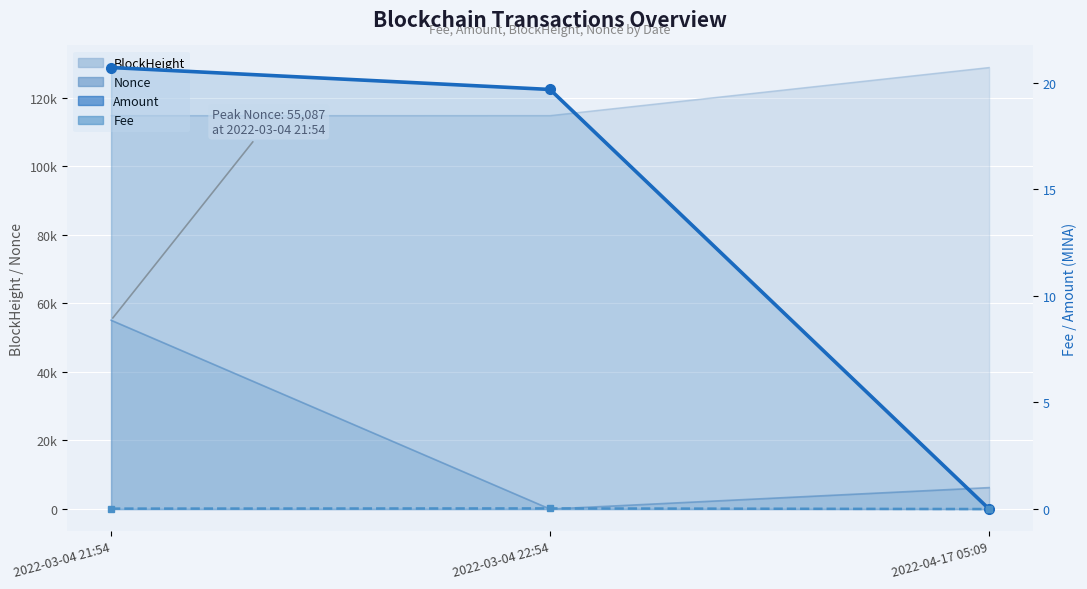

What is the sum of all Amount values?

40.4